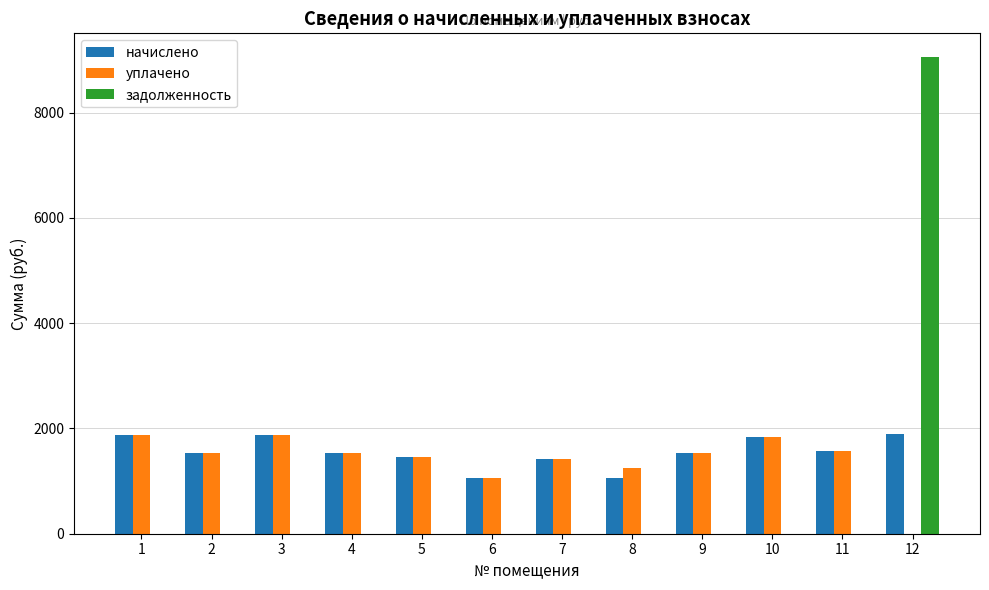

What is the sum of the уплачено values at 7 and 10?

3274.1